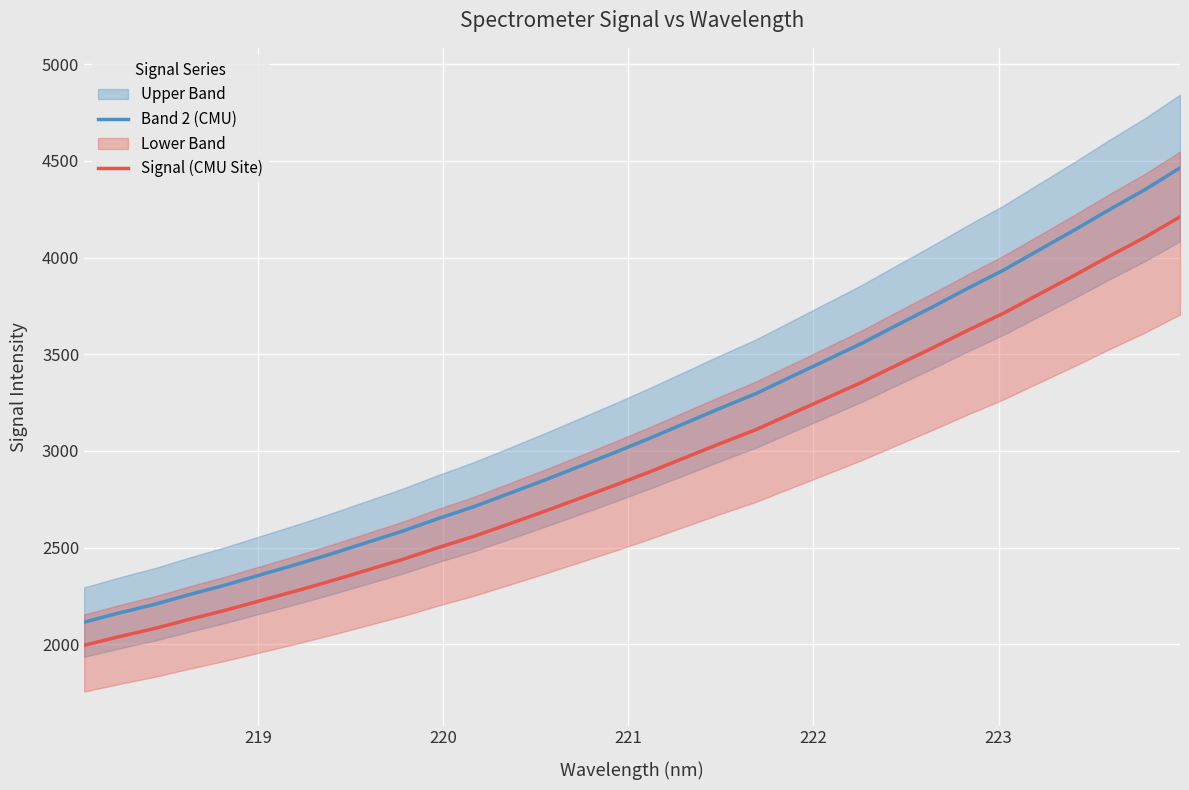

True or false: Signal (CMU Site) and Band 2 (CMU) intersect in this chart.

False